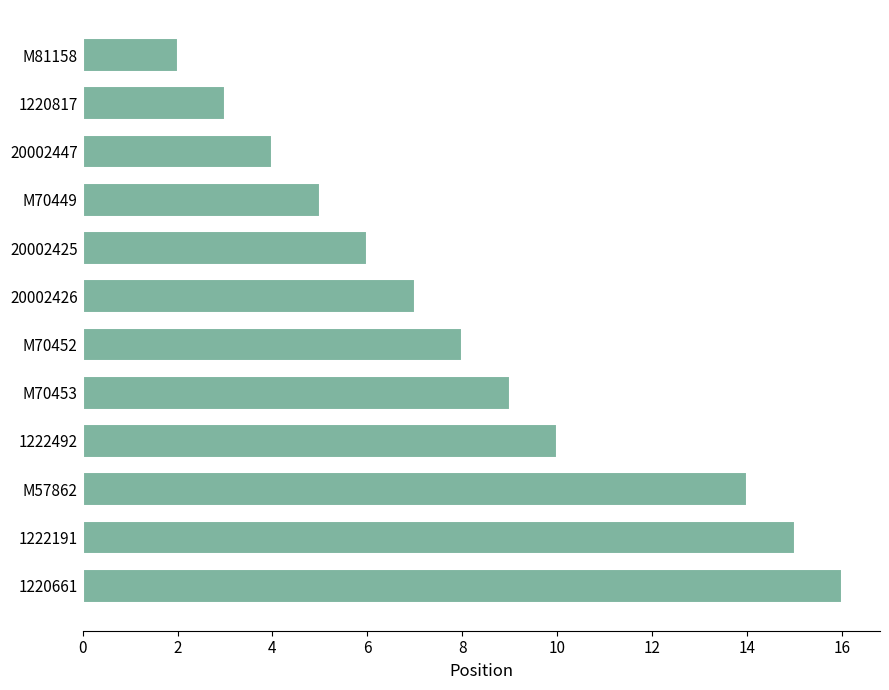

Between M57862 and 1222191, which is larger?

1222191